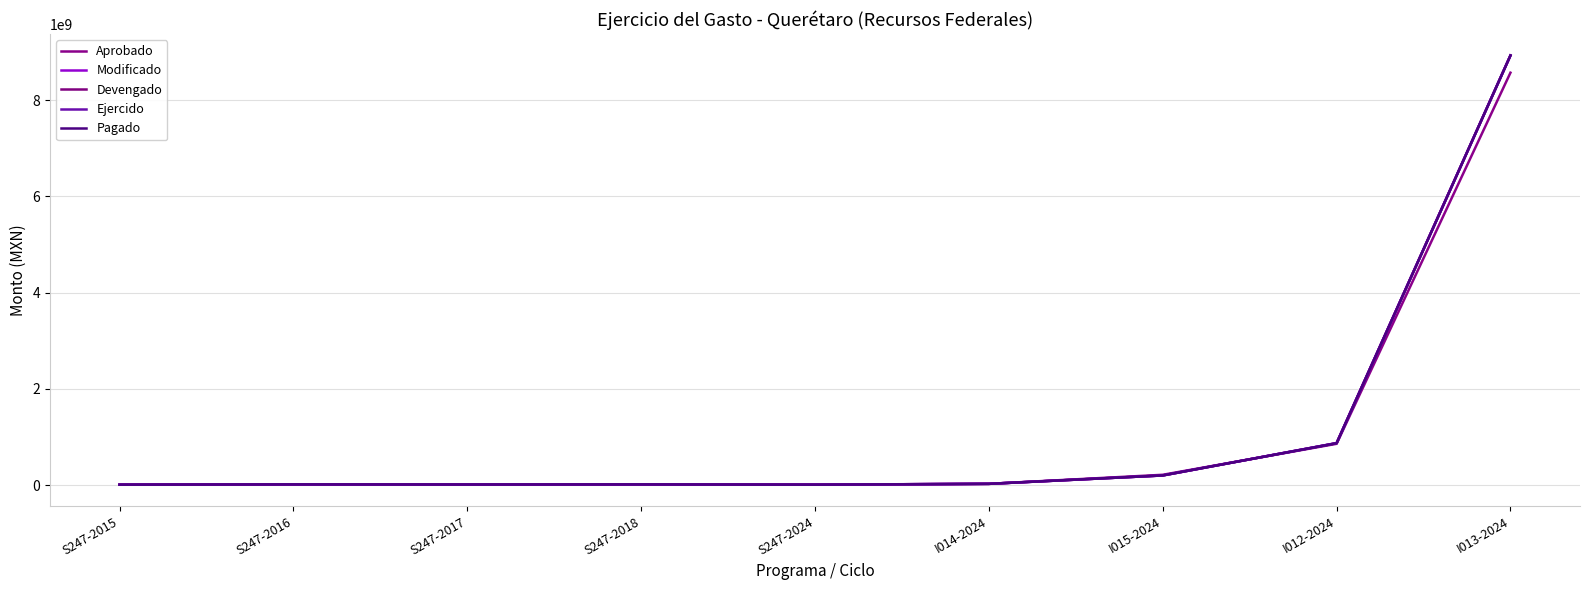

Is this an area chart (filled region under the line)?

No